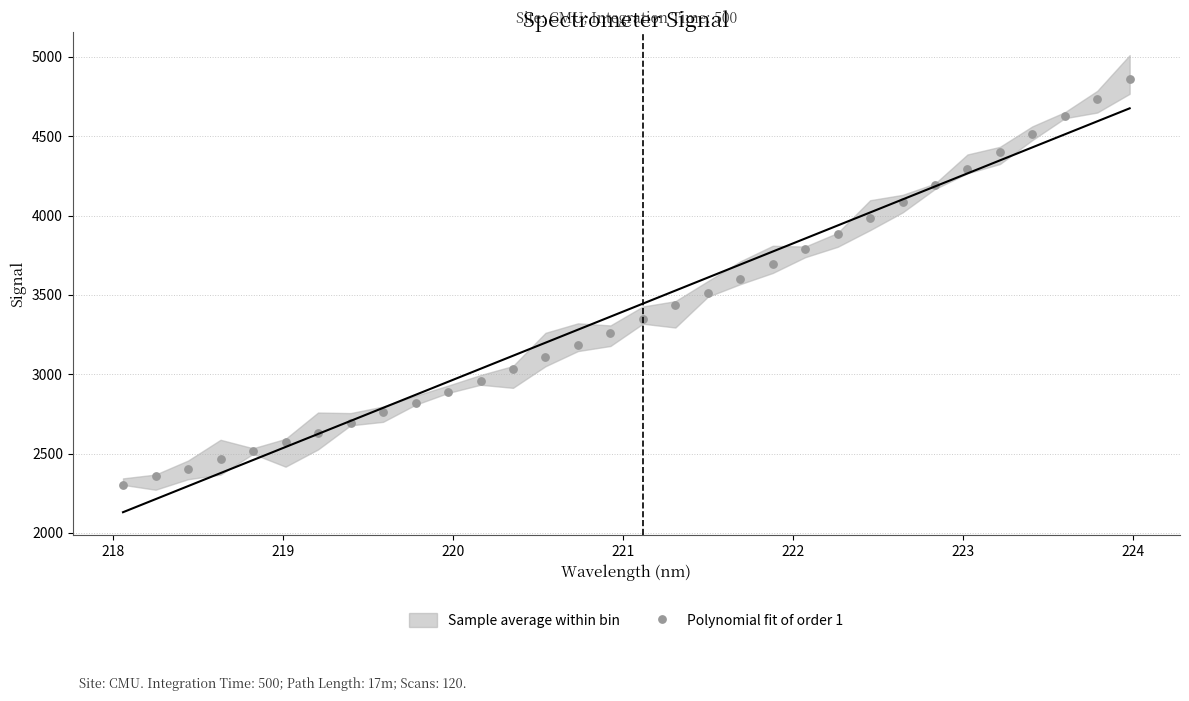

What is the range of Y values (max minus min)?

2559.0